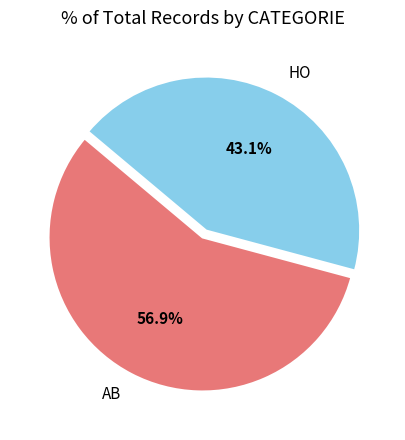

What percentage is the AB slice, to the nearest percent?

57%